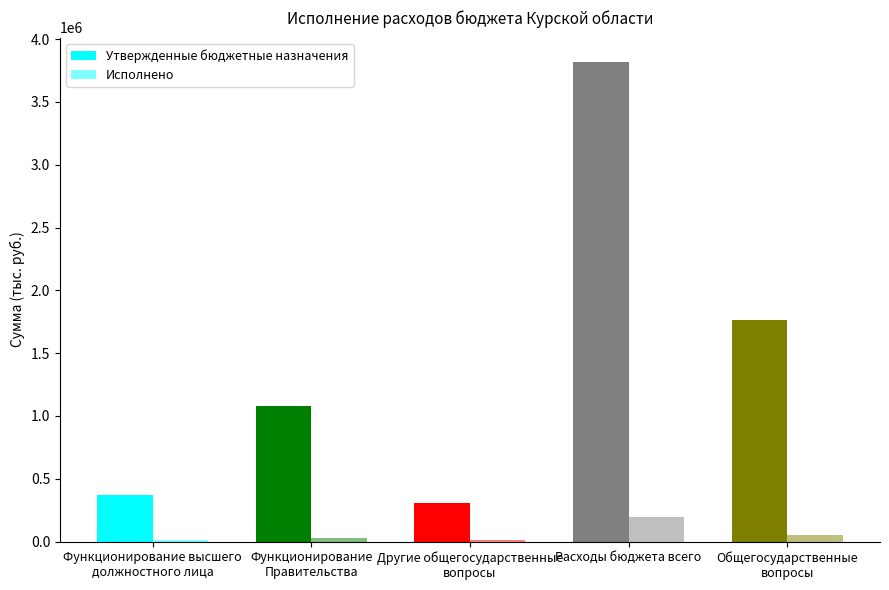

How many categories are shown in the chart?

5